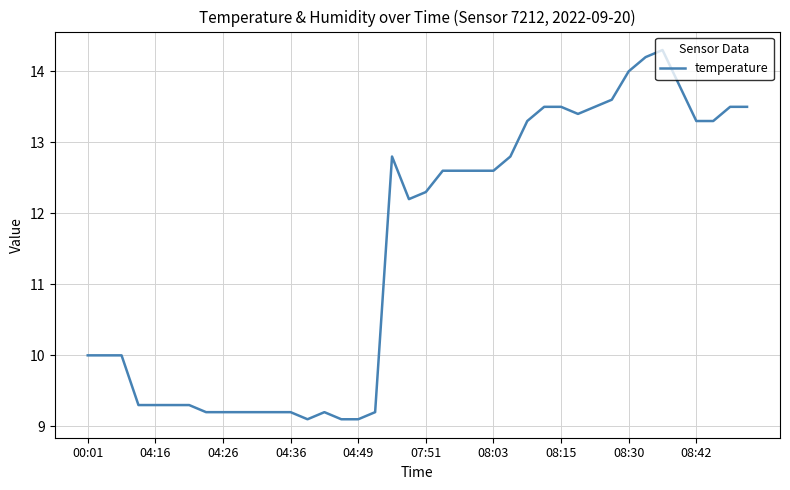

What is the difference between the maximum and minimum values?

5.2